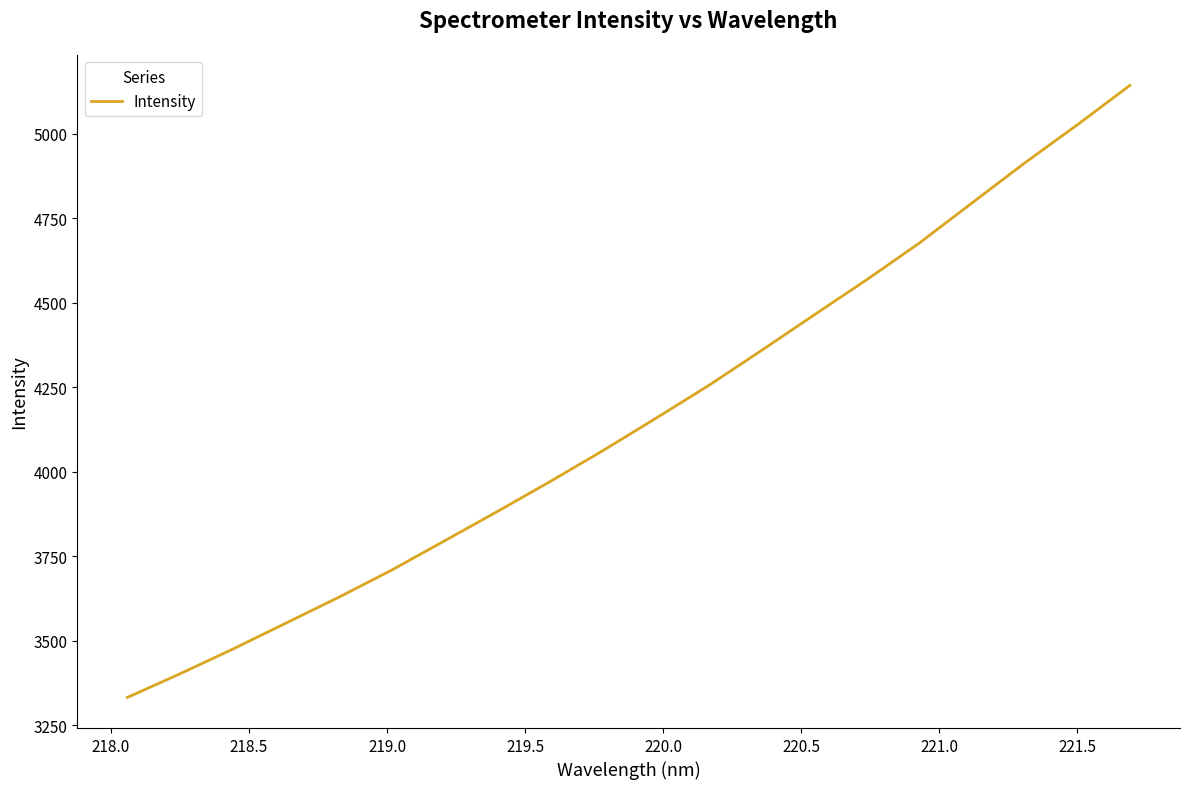

What is the sum of all values?

83156.5